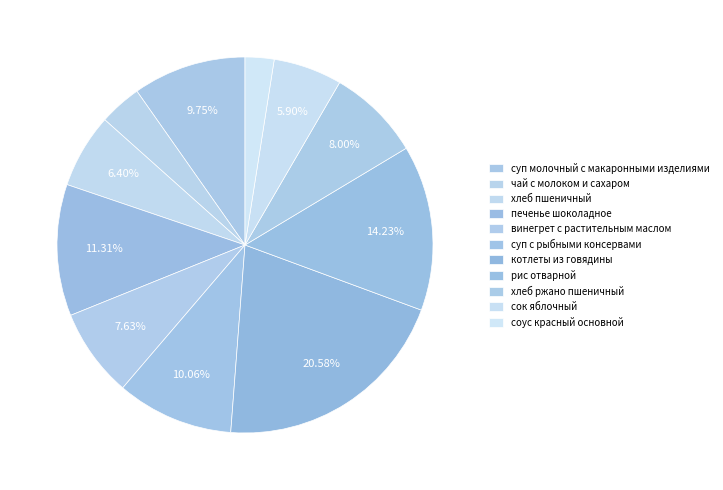

Is there any slice that represents more than half of the pie?

No